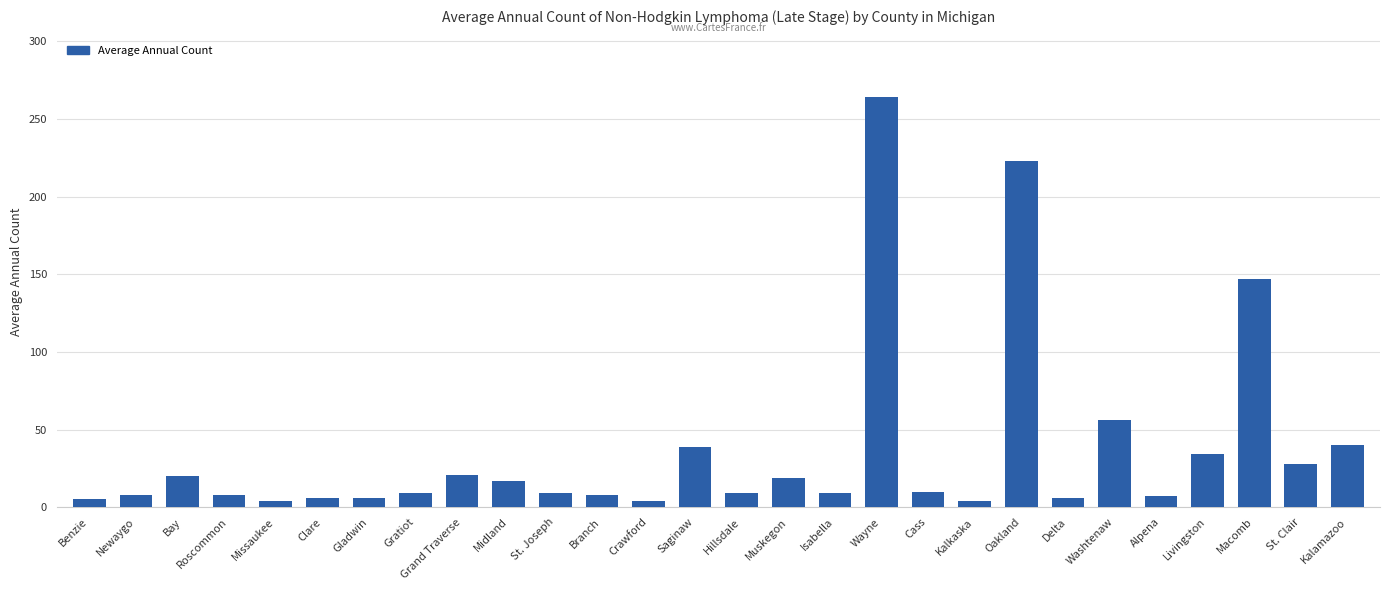

What is the label of the 11th bar from the right?

Wayne